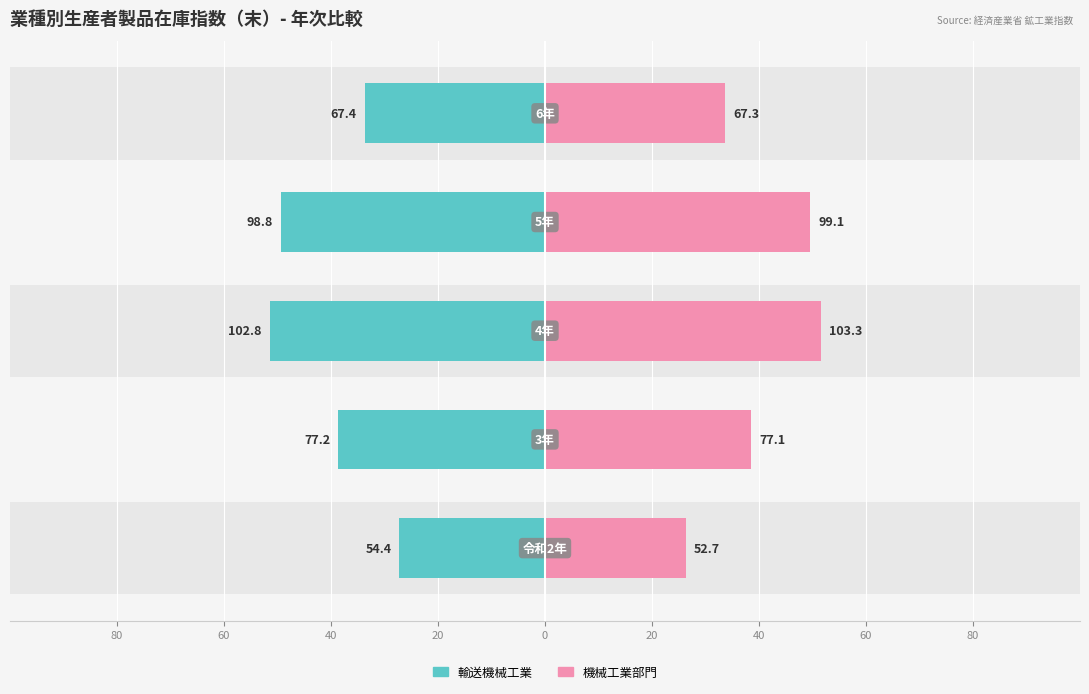

The value of 機械工業部門 at 0 is 33.6. True or false?

True